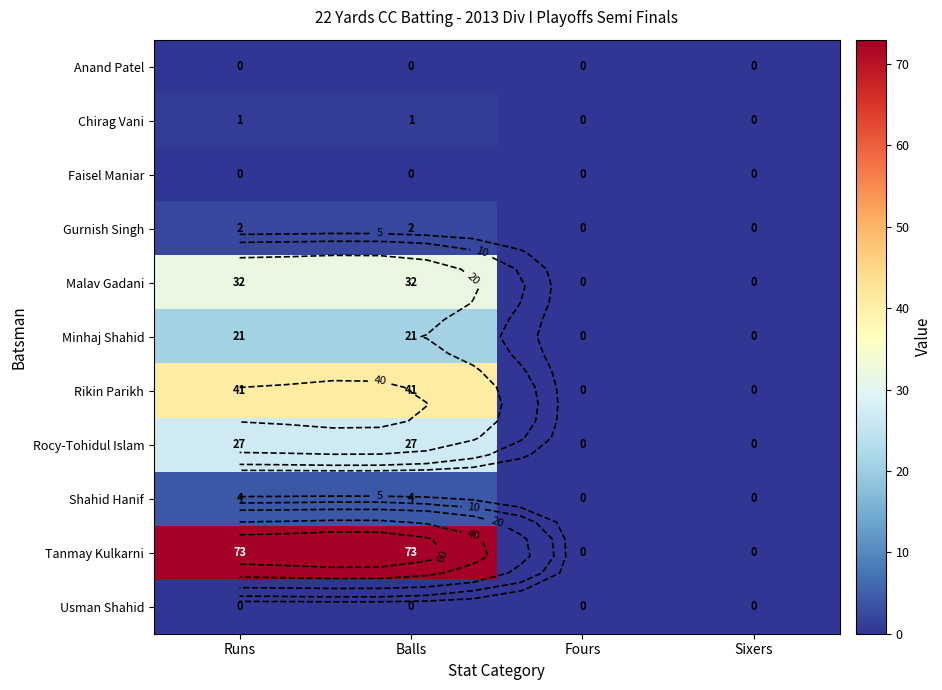

What is the sum of all Rocy-Tohidul Islam values?

54